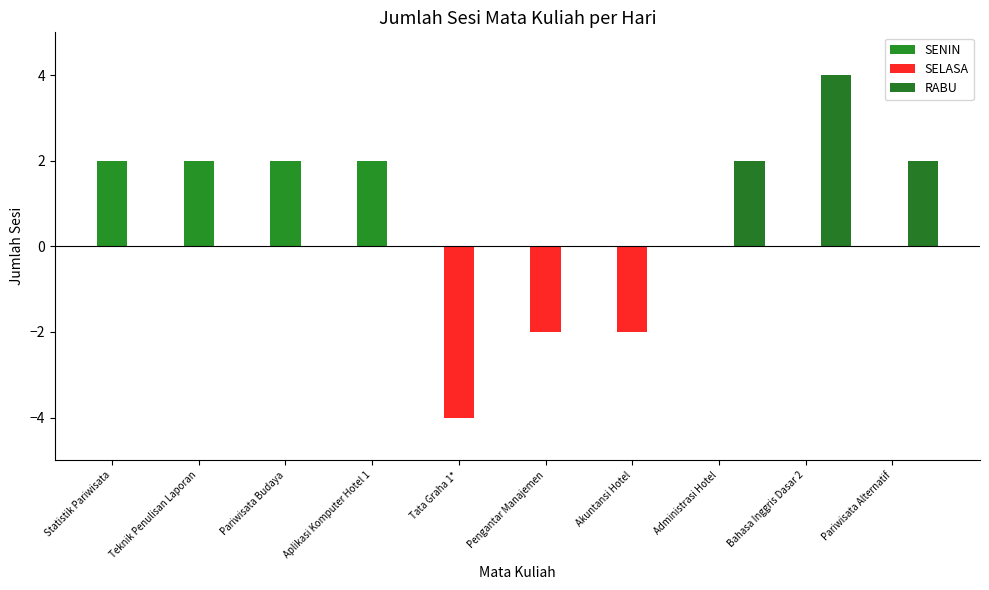

Which label corresponds to the smallest value in the chart?

Tata Graha 1*